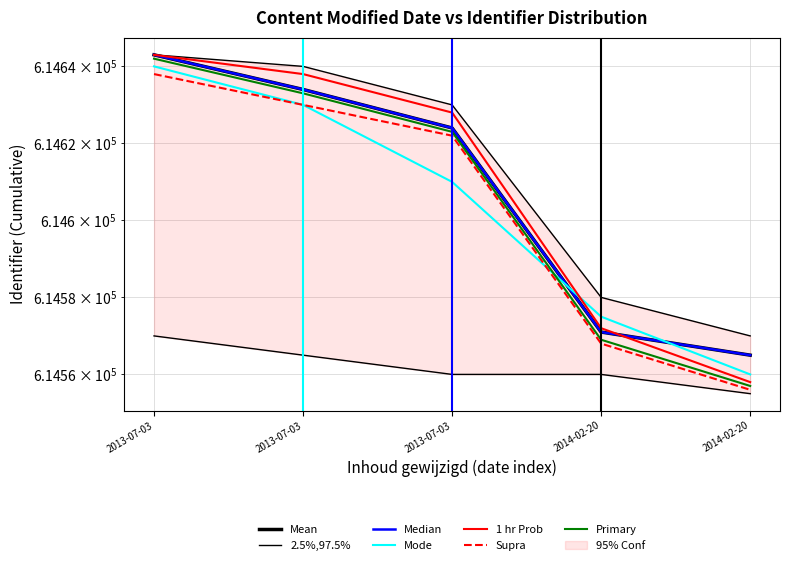

The value of Identifier_upper at 2014-02-20 is 407778. True or false?

False